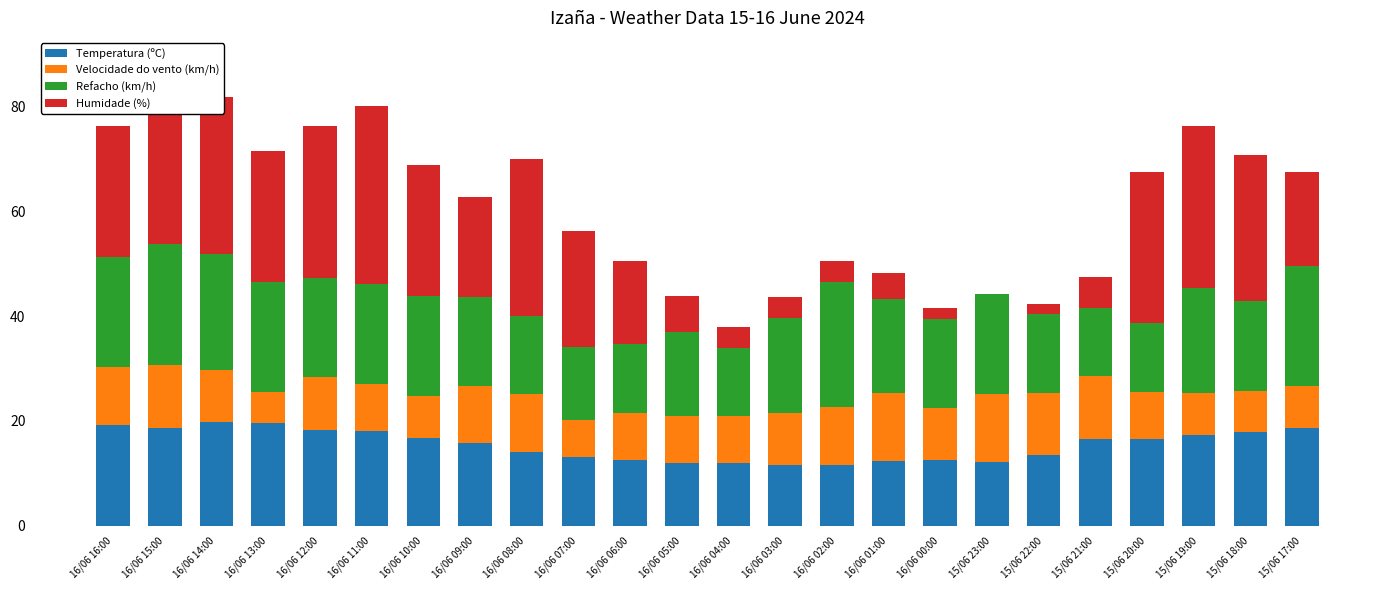

Reading left to right, extract all data points from this chart.

Temperatura (ºC): 16/06 16:00=19.3	16/06 15:00=18.7	16/06 14:00=19.8	16/06 13:00=19.6	16/06 12:00=18.3	16/06 11:00=18.1	16/06 10:00=16.8	16/06 09:00=15.7	16/06 08:00=14.1	16/06 07:00=13.2	16/06 06:00=12.6	16/06 05:00=11.9	16/06 04:00=11.9	16/06 03:00=11.6	16/06 02:00=11.6	16/06 01:00=12.3	16/06 00:00=12.5	15/06 23:00=12.2	15/06 22:00=13.4	15/06 21:00=16.5	15/06 20:00=16.6	15/06 19:00=17.3	15/06 18:00=17.8	15/06 17:00=18.6
Velocidade do vento (km/h): 16/06 16:00=11.0	16/06 15:00=12.0	16/06 14:00=10.0	16/06 13:00=6.0	16/06 12:00=10.0	16/06 11:00=9.0	16/06 10:00=8.0	16/06 09:00=11.0	16/06 08:00=11.0	16/06 07:00=7.0	16/06 06:00=9.0	16/06 05:00=9.0	16/06 04:00=9.0	16/06 03:00=10.0	16/06 02:00=11.0	16/06 01:00=13.0	16/06 00:00=10.0	15/06 23:00=13.0	15/06 22:00=12.0	15/06 21:00=12.0	15/06 20:00=9.0	15/06 19:00=8.0	15/06 18:00=8.0	15/06 17:00=8.0
Refacho (km/h): 16/06 16:00=21.0	16/06 15:00=23.0	16/06 14:00=22.0	16/06 13:00=21.0	16/06 12:00=19.0	16/06 11:00=19.0	16/06 10:00=19.0	16/06 09:00=17.0	16/06 08:00=15.0	16/06 07:00=14.0	16/06 06:00=13.0	16/06 05:00=16.0	16/06 04:00=13.0	16/06 03:00=18.0	16/06 02:00=24.0	16/06 01:00=18.0	16/06 00:00=17.0	15/06 23:00=19.0	15/06 22:00=15.0	15/06 21:00=13.0	15/06 20:00=13.0	15/06 19:00=20.0	15/06 18:00=17.0	15/06 17:00=23.0
Humidade (%): 16/06 16:00=25.0	16/06 15:00=35.0	16/06 14:00=30.0	16/06 13:00=25.0	16/06 12:00=29.0	16/06 11:00=34.0	16/06 10:00=25.0	16/06 09:00=19.0	16/06 08:00=30.0	16/06 07:00=22.0	16/06 06:00=16.0	16/06 05:00=7.0	16/06 04:00=4.0	16/06 03:00=4.0	16/06 02:00=4.0	16/06 01:00=5.0	16/06 00:00=2.0	15/06 23:00=0.0	15/06 22:00=2.0	15/06 21:00=6.0	15/06 20:00=29.0	15/06 19:00=31.0	15/06 18:00=28.0	15/06 17:00=18.0